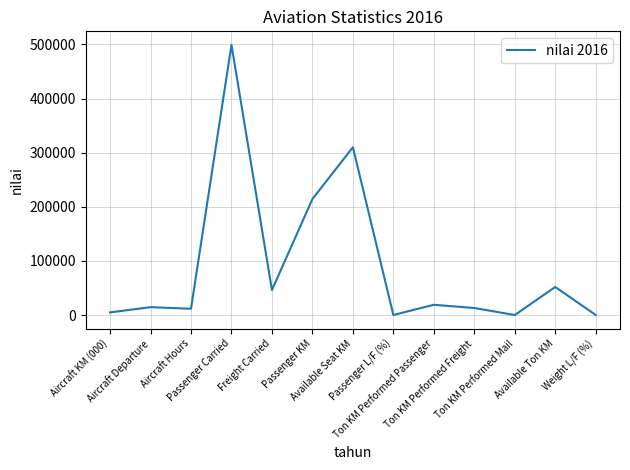

What is the greatest value displayed?

499282